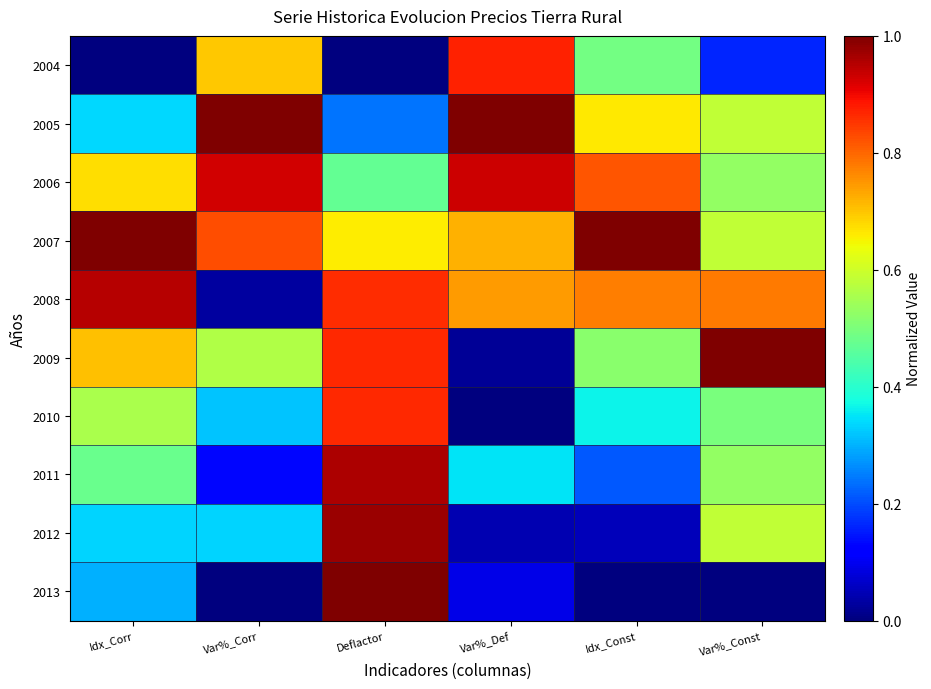

Reading left to right, list all the values displayed in this chart.

2004: Idx_Corr=0.0	Var%_Corr=0.7	Deflactor=0.0	Var%_Def=0.9	Idx_Const=0.5	Var%_Const=0.2
2005: Idx_Corr=0.3	Var%_Corr=1.0	Deflactor=0.2	Var%_Def=1.0	Idx_Const=0.7	Var%_Const=0.6
2006: Idx_Corr=0.7	Var%_Corr=0.9	Deflactor=0.5	Var%_Def=0.9	Idx_Const=0.8	Var%_Const=0.5
2007: Idx_Corr=1.0	Var%_Corr=0.8	Deflactor=0.7	Var%_Def=0.7	Idx_Const=1.0	Var%_Const=0.6
2008: Idx_Corr=1.0	Var%_Corr=0.0	Deflactor=0.9	Var%_Def=0.7	Idx_Const=0.8	Var%_Const=0.8
2009: Idx_Corr=0.7	Var%_Corr=0.6	Deflactor=0.9	Var%_Def=0.0	Idx_Const=0.5	Var%_Const=1.0
2010: Idx_Corr=0.6	Var%_Corr=0.3	Deflactor=0.9	Var%_Def=0.0	Idx_Const=0.4	Var%_Const=0.5
2011: Idx_Corr=0.5	Var%_Corr=0.1	Deflactor=1.0	Var%_Def=0.3	Idx_Const=0.2	Var%_Const=0.5
2012: Idx_Corr=0.3	Var%_Corr=0.3	Deflactor=1.0	Var%_Def=0.0	Idx_Const=0.1	Var%_Const=0.6
2013: Idx_Corr=0.3	Var%_Corr=0.0	Deflactor=1.0	Var%_Def=0.1	Idx_Const=0.0	Var%_Const=0.0